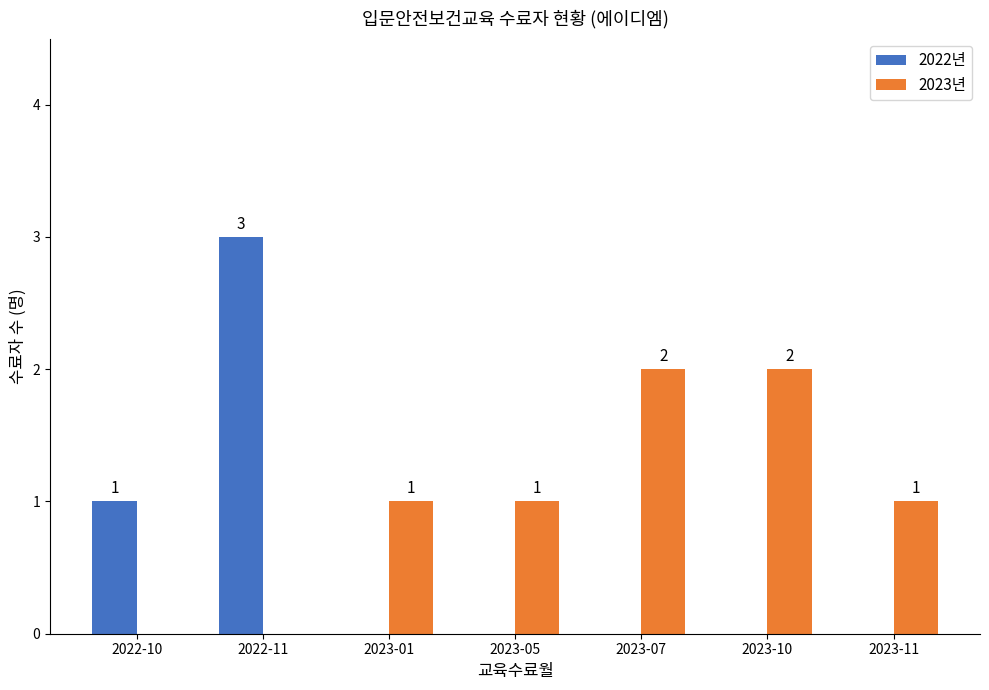

Reading left to right, extract all data points from this chart.

2022년: 1	3	0	0	0	0	0
2023년: 0	0	1	1	2	2	1